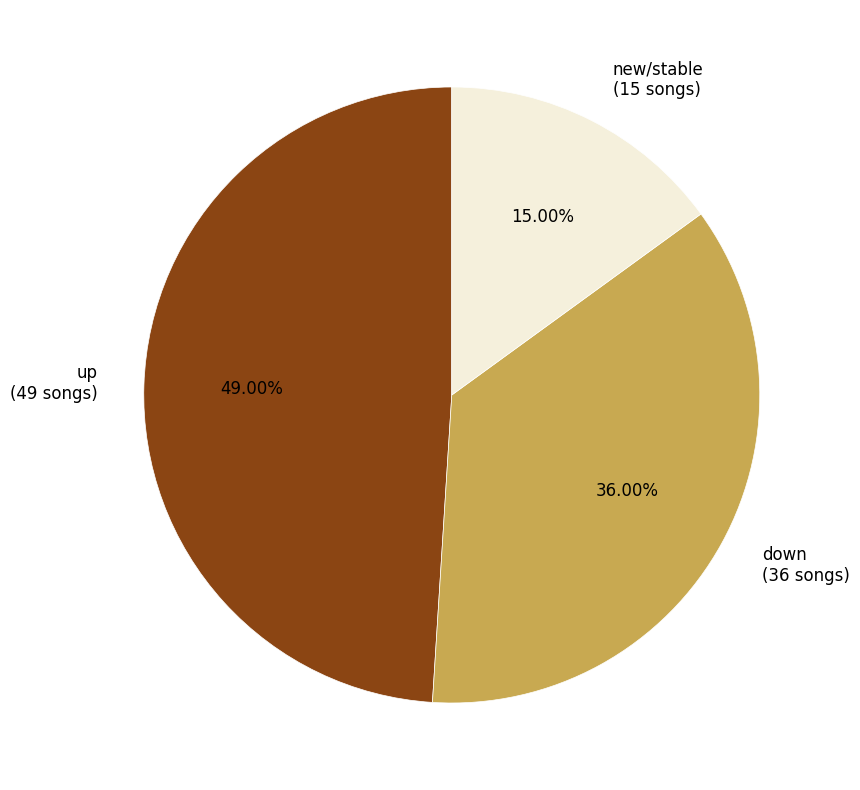

Is there a majority slice in this chart?

No